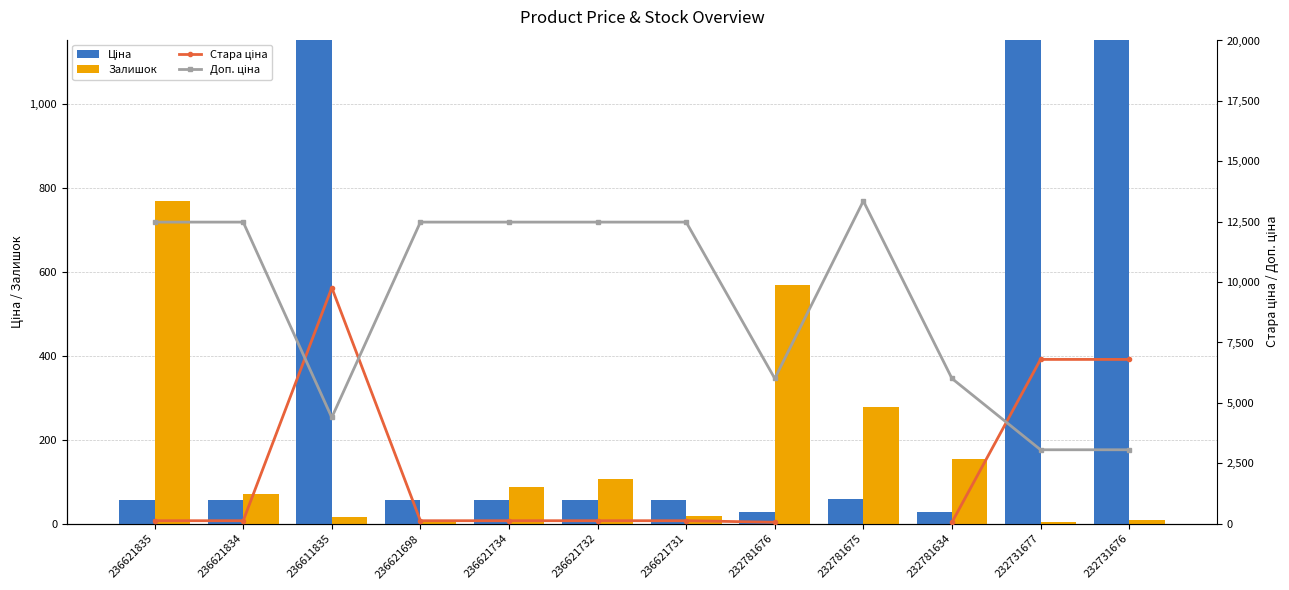

What is the difference between the highest and lowest values at 236621835?

12427.5